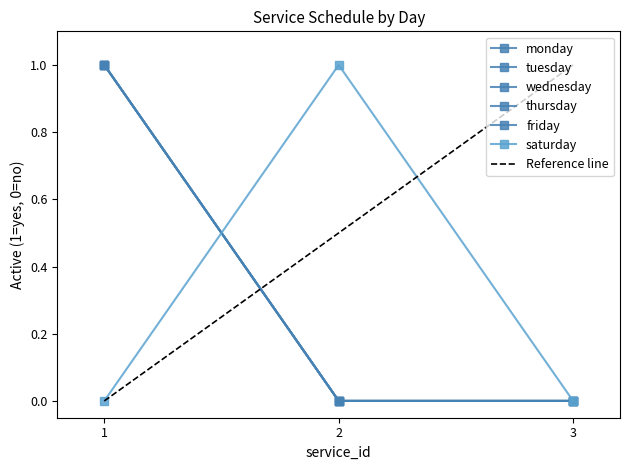

At which category is the sum across all series the highest?

1